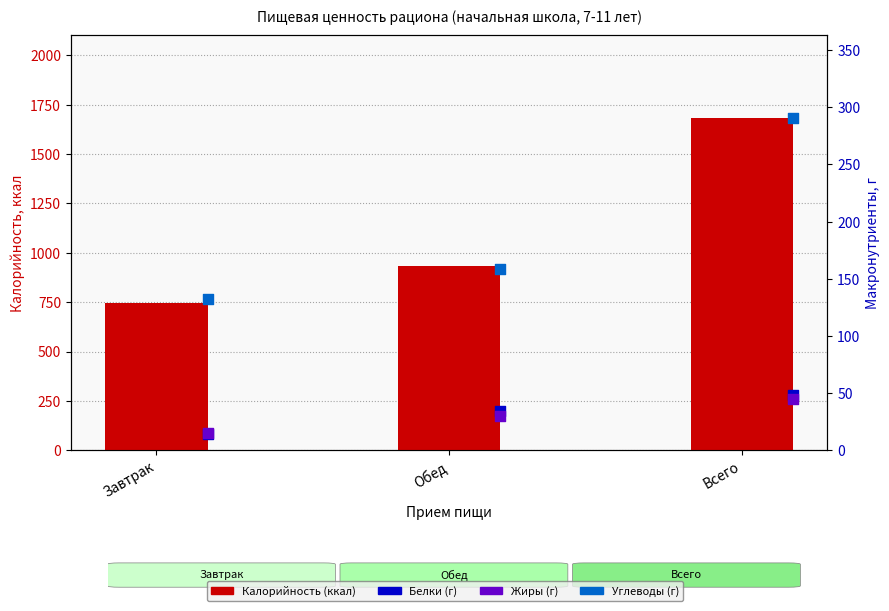

Which series contains the highest Y value?

Калорийность (ккал)